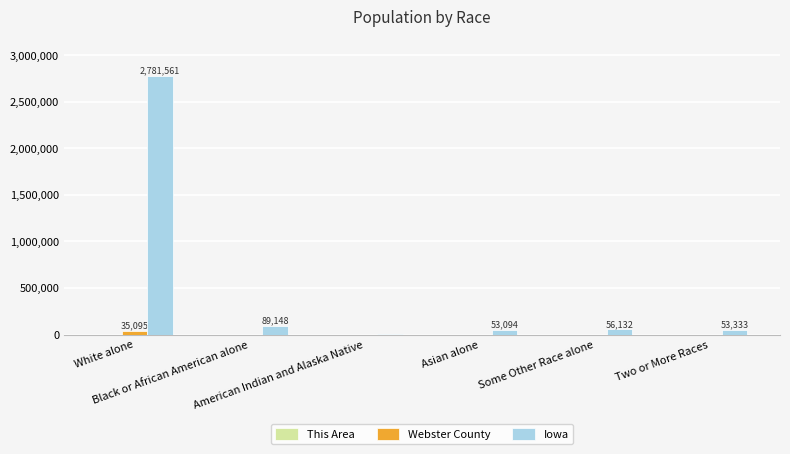

Which series has the largest total across all categories?

Iowa